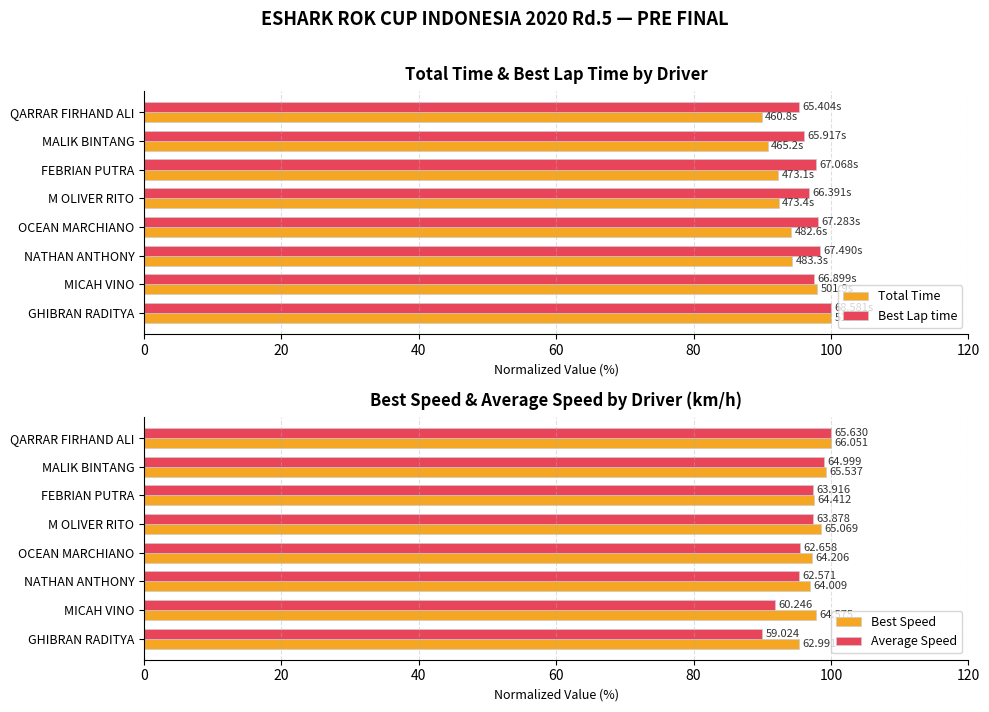

What is the smallest value displayed?

89.9